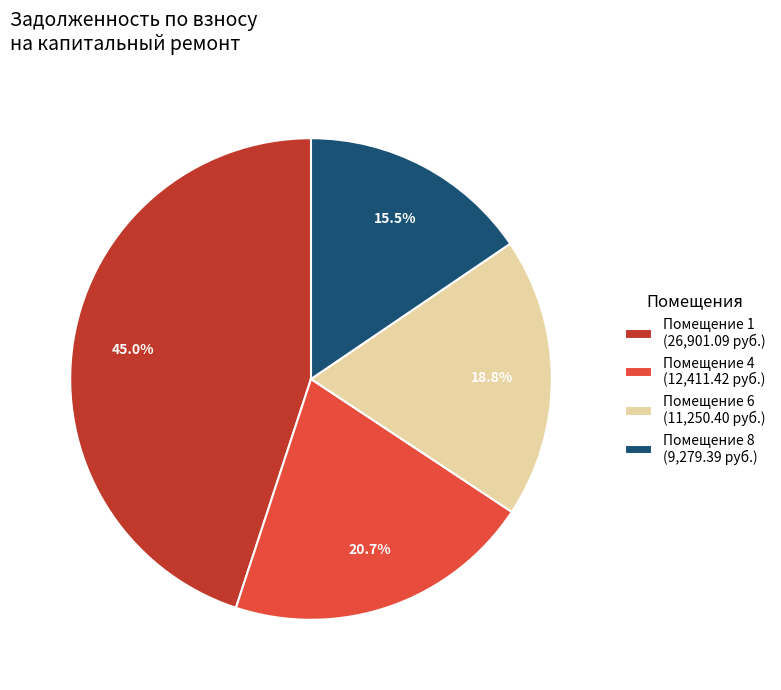

What is the largest slice in the pie chart?

Помещение 1 (26,901.09 руб.)